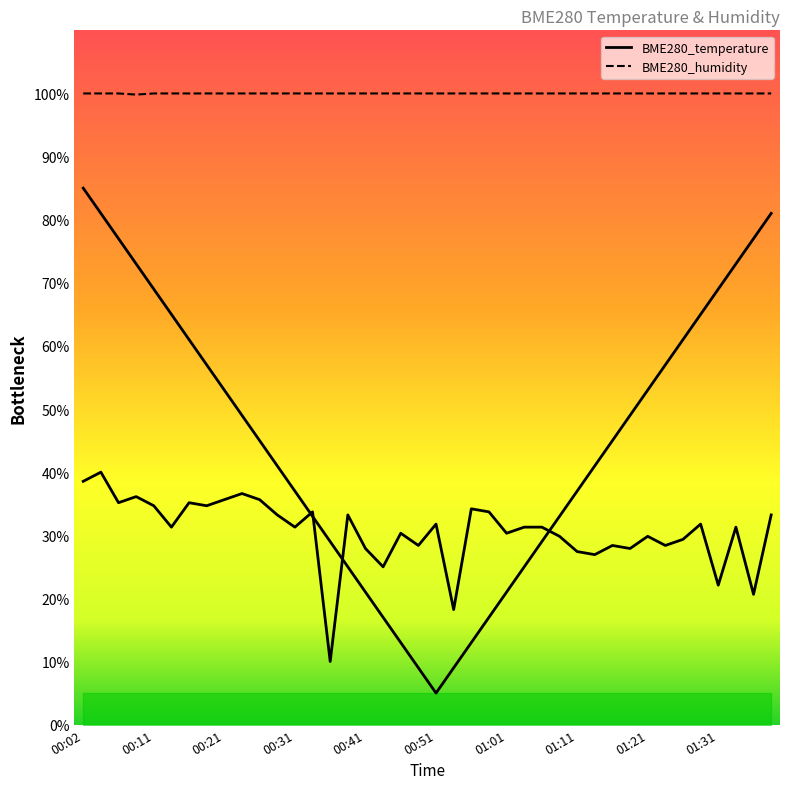

Reading left to right, transcribe all the data shown in this chart.

BME280_temperature: 00:02=38.5	00:04=40.0	00:07=35.2	00:09=36.1	00:11=34.7	00:14=31.3	00:16=35.2	00:19=34.7	00:21=35.6	00:24=36.6	00:26=35.6	00:29=33.2	00:31=31.3	00:33=33.7	00:36=10.0	00:38=33.2	00:41=27.9	00:44=25.0	00:46=30.3	00:49=28.4	00:51=31.8	00:54=18.2	00:56=34.2	00:59=33.7	01:01=30.3	01:04=31.3	01:06=31.3	01:08=29.8	01:11=27.4	01:13=26.9	01:16=28.4	01:18=27.9	01:21=29.8	01:23=28.4	01:26=29.4	01:28=31.8	01:31=22.1	01:33=31.3	01:36=20.6	01:38=33.2
BME280_humidity: 00:02=100.0	00:04=100.0	00:07=100.0	00:09=99.8	00:11=100.0	00:14=100.0	00:16=100.0	00:19=100.0	00:21=100.0	00:24=100.0	00:26=100.0	00:29=100.0	00:31=100.0	00:33=100.0	00:36=100.0	00:38=100.0	00:41=100.0	00:44=100.0	00:46=100.0	00:49=100.0	00:51=100.0	00:54=100.0	00:56=100.0	00:59=100.0	01:01=100.0	01:04=100.0	01:06=100.0	01:08=100.0	01:11=100.0	01:13=100.0	01:16=100.0	01:18=100.0	01:21=100.0	01:23=100.0	01:26=100.0	01:28=100.0	01:31=100.0	01:33=100.0	01:36=100.0	01:38=100.0